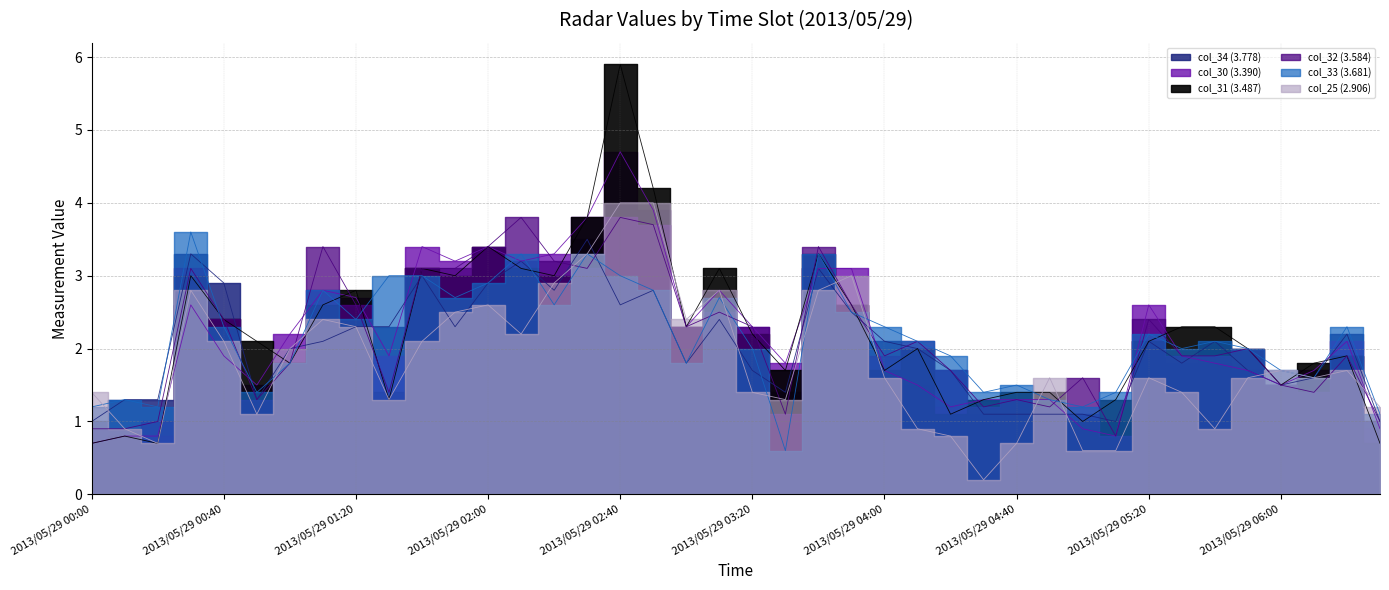

What is the difference between the highest and lowest values at 2013/05/29 05:00?

1.0